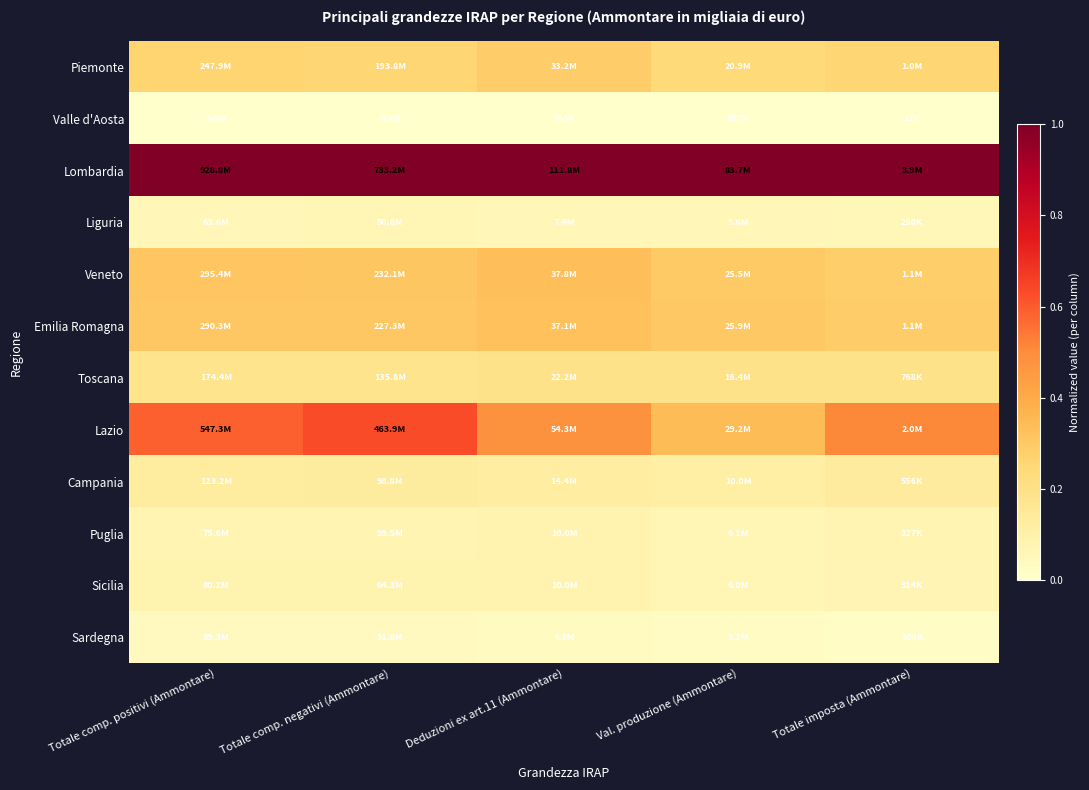

At Totale comp. negativi (Ammontare), list the series in order from largest to smallest.

Lombardia, Lazio, Veneto, Emilia Romagna, Piemonte, Toscana, Campania, Sicilia, Puglia, Liguria, Sardegna, Valle d'Aosta